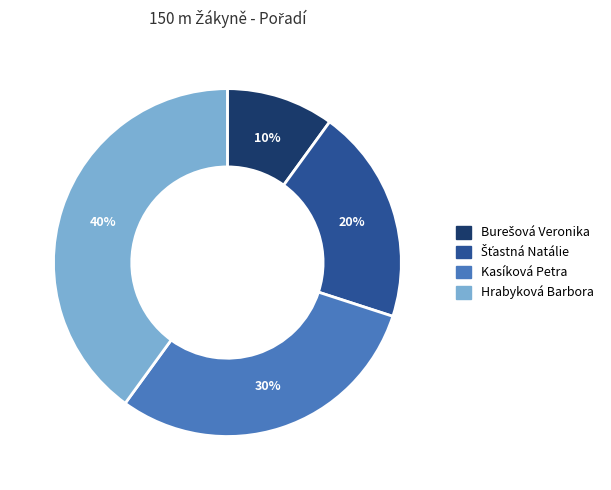

What percentage is the Hrabyková Barbora slice, to the nearest percent?

40%